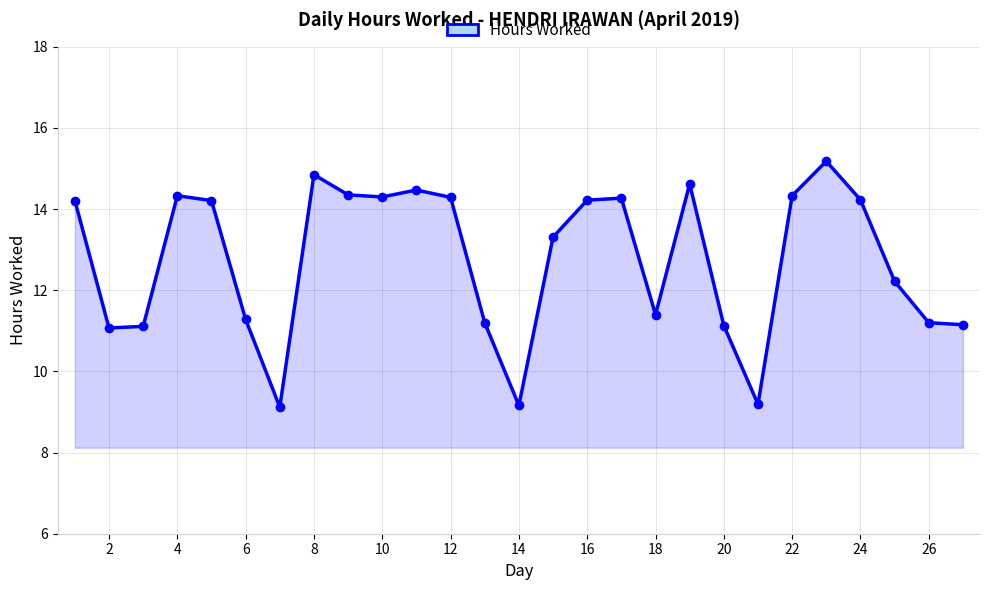

What is the smallest value displayed?

9.1